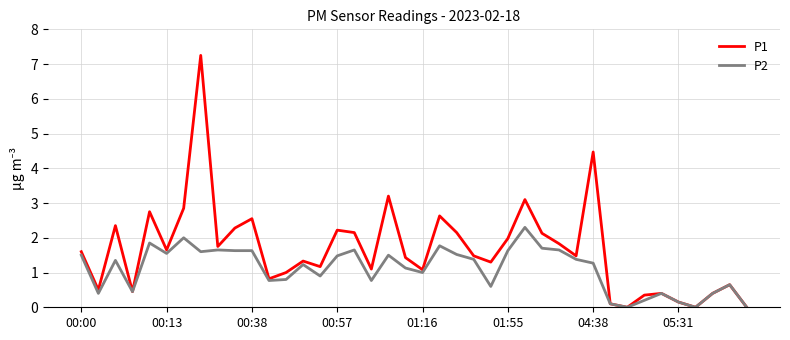

Rank the series by their maximum value, from highest to lowest.

P1, P2